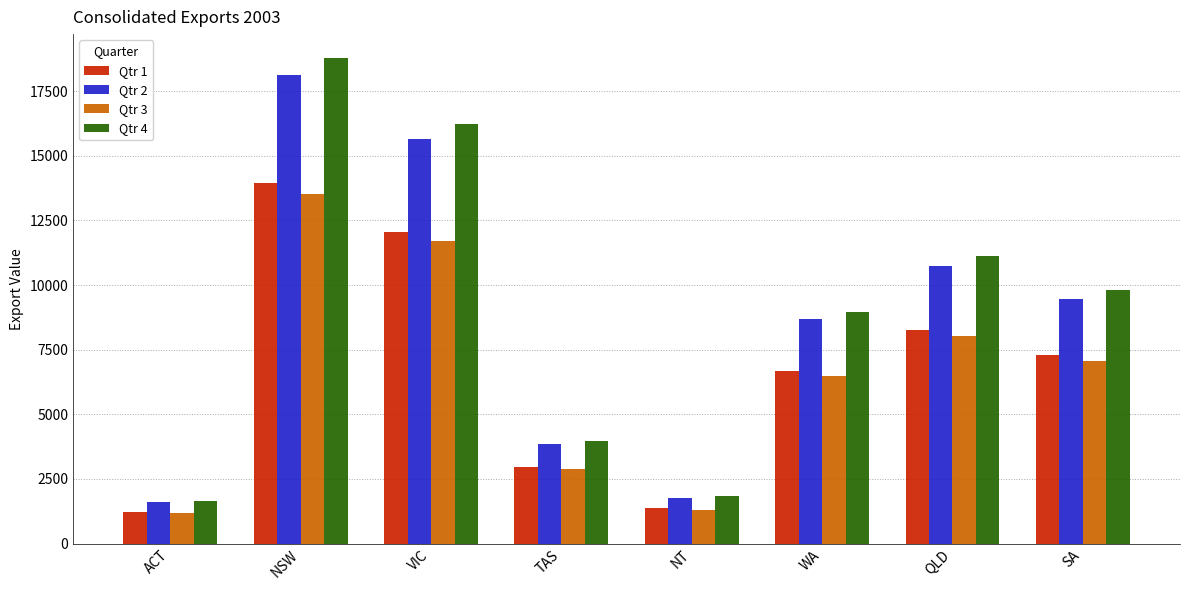

How many bars are there in each group?

4